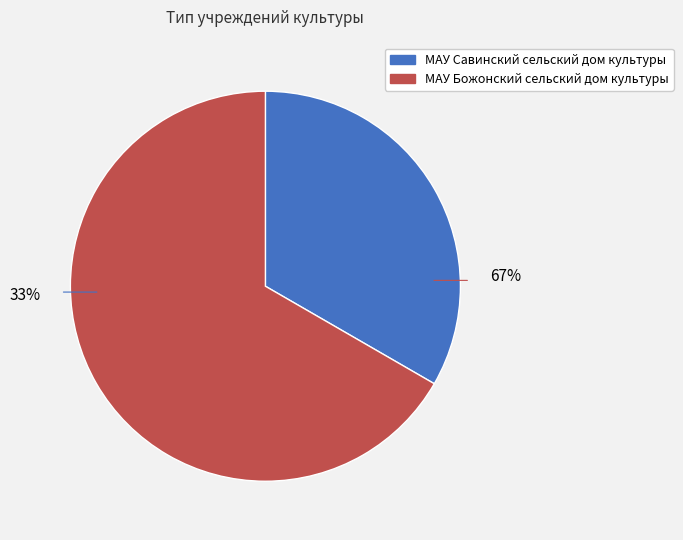

Is there any slice that represents more than half of the pie?

Yes